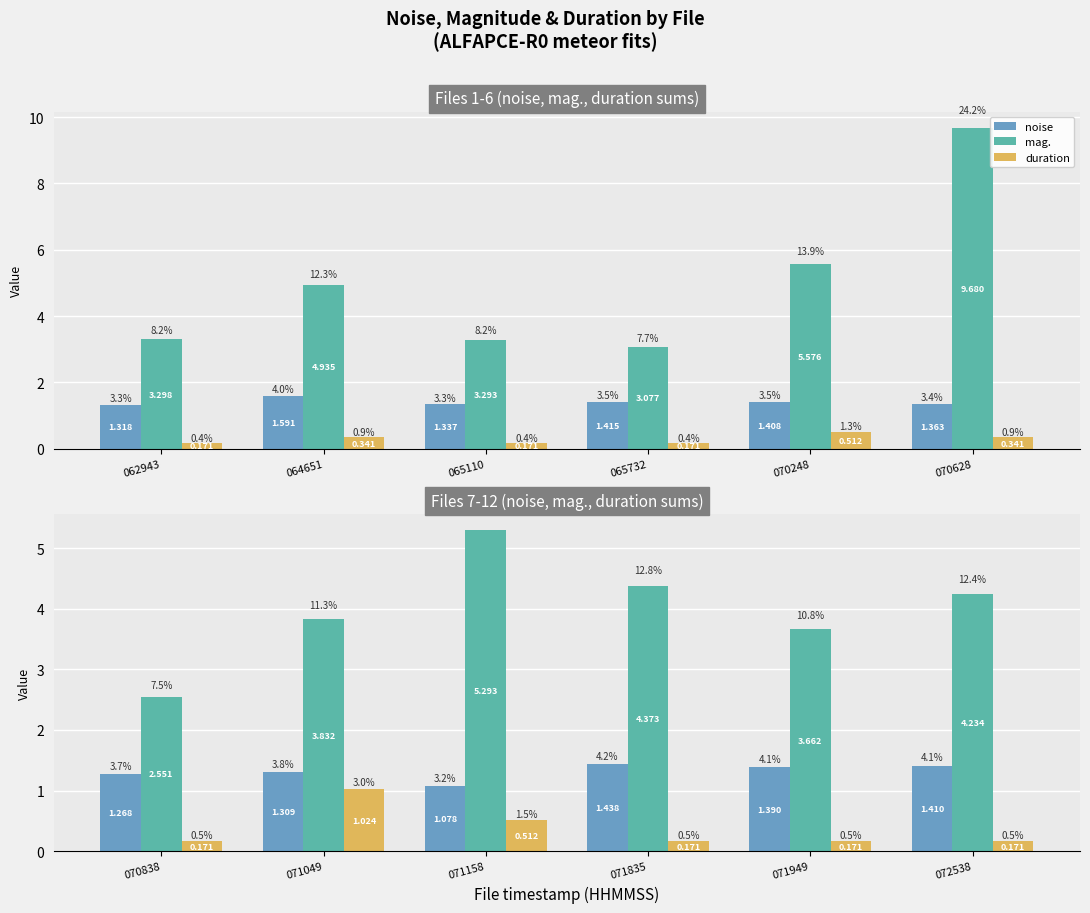

How many groups of bars are there?

6